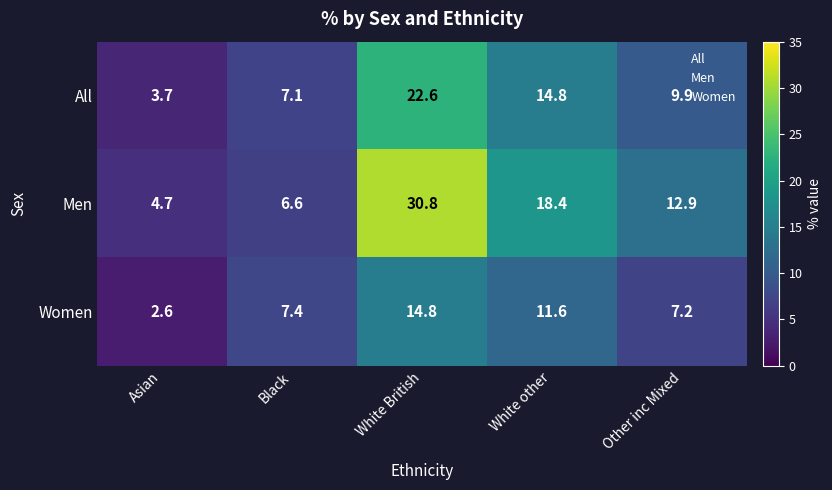

The All series shows 3.0 at Black. True or false?

False